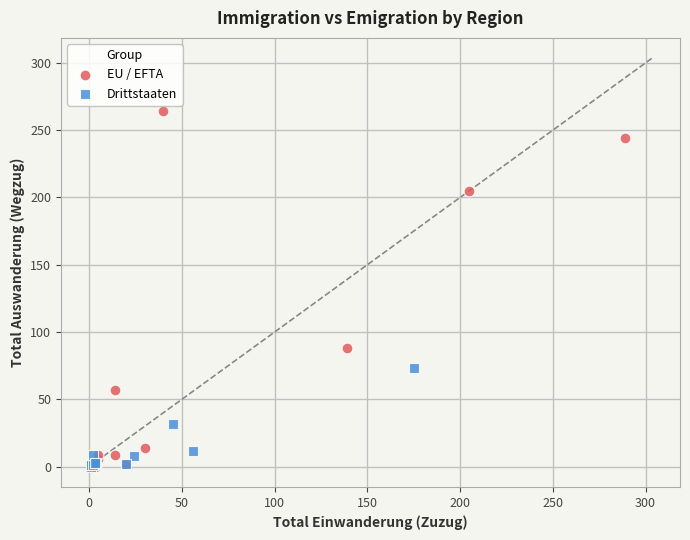

Which series reaches the maximum Y coordinate?

EU / EFTA